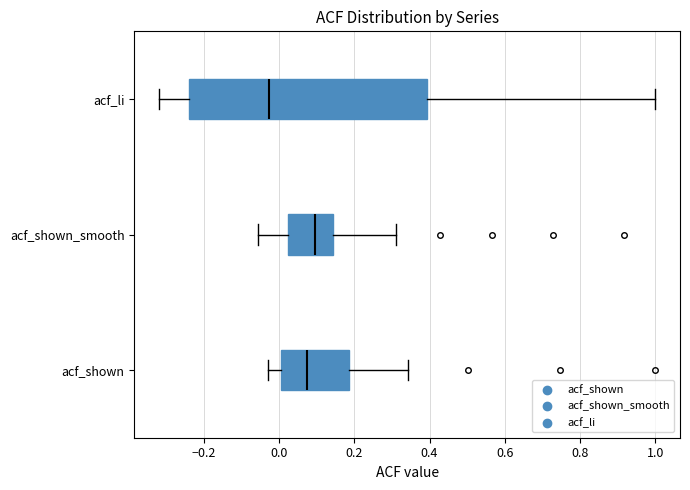

Where is the left edge of the box for acf_li on the x-axis? The values are not printed on the chart, so give them approximately, as read against the axis.

-0.24